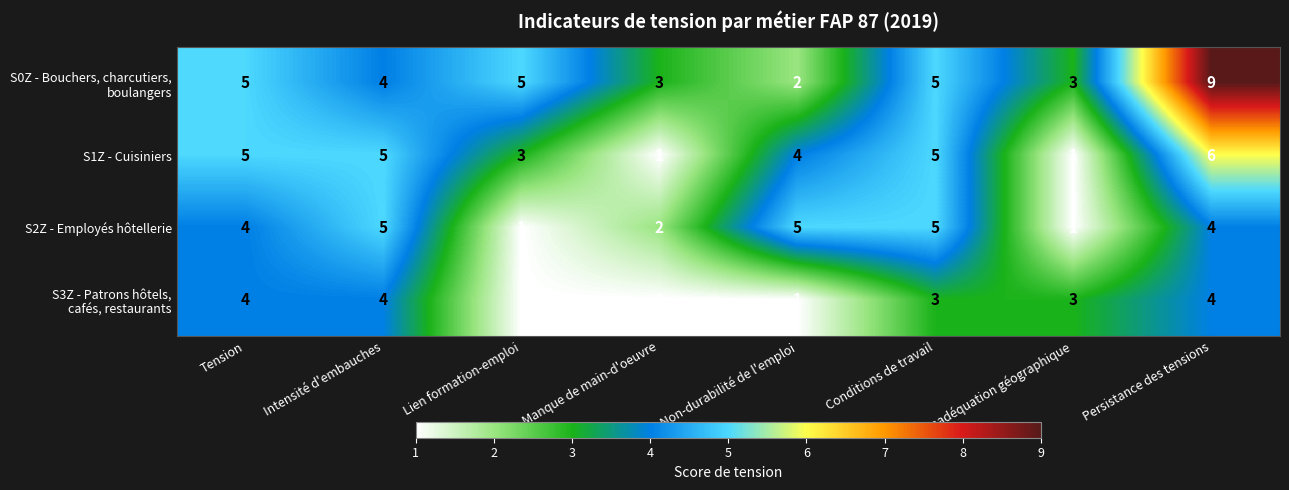

The value of S2Z - Employés hôtellerie at Tension is 2. True or false?

False